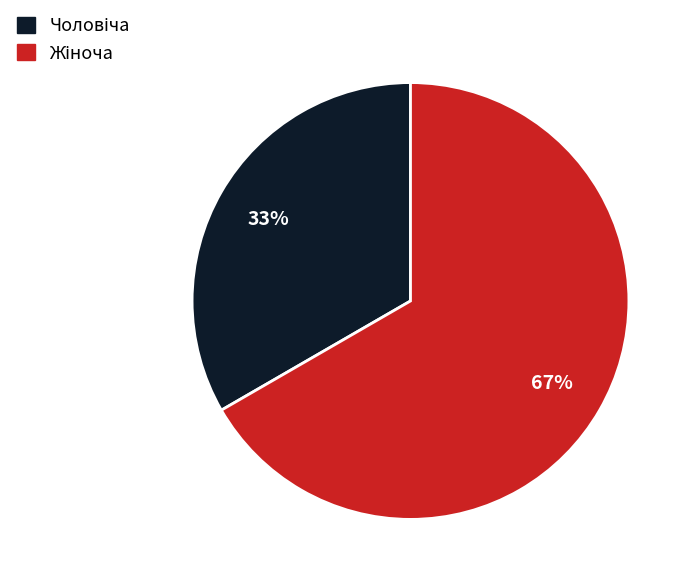

Is there a majority slice in this chart?

Yes